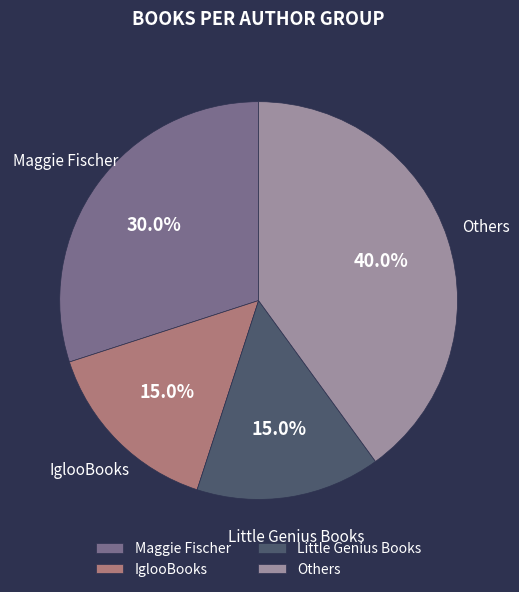

Which category has the biggest portion of the pie?

Others